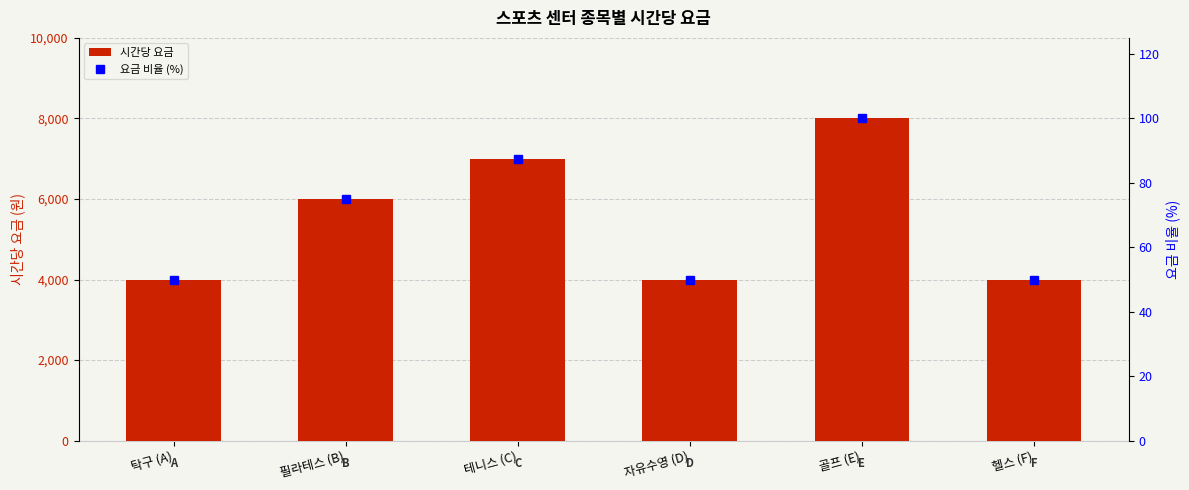

Reading left to right, transcribe all the data shown in this chart.

시간당 요금: 4000.0	6000.0	7000.0	4000.0	8000.0	4000.0
요금 비율 (%): 50.0	75.0	87.5	50.0	100.0	50.0